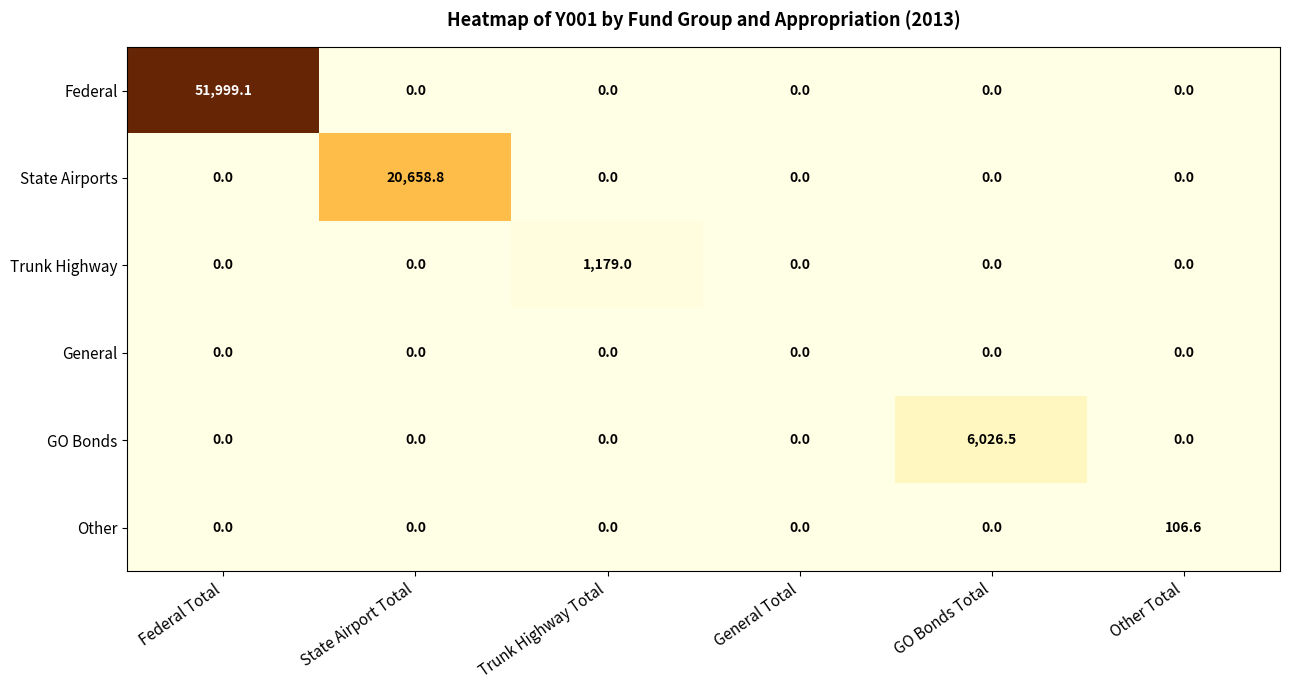

How many values in the Trunk Highway series exceed 0?

1